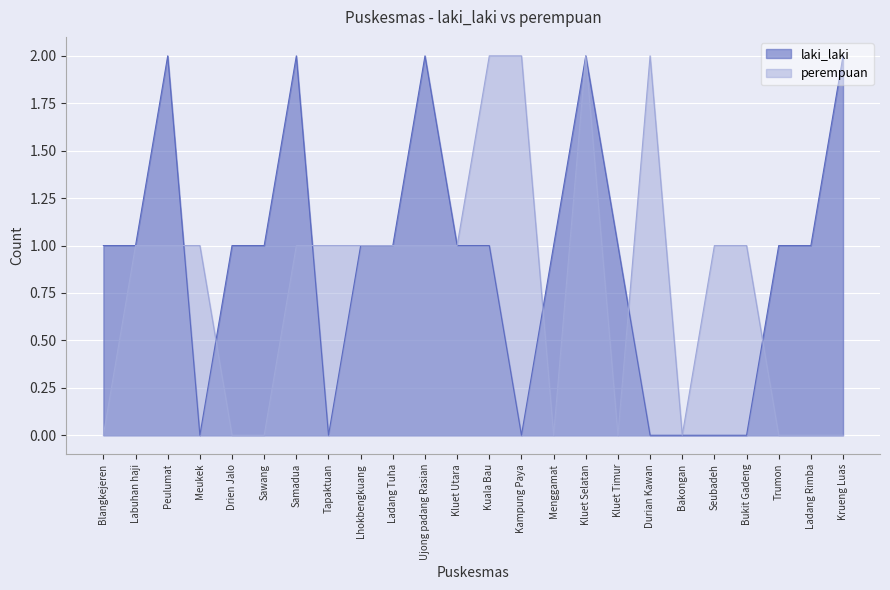

Reading left to right, extract all data points from this chart.

laki_laki: Blangkejeren=1	Labuhan haji=1	Peulumat=2	Meukek=0	Drien Jalo=1	Sawang=1	Samadua=2	Tapaktuan=0	Lhokbengkuang=1	Ladang Tuha=1	Ujong padang Rasian=2	Kluet Utara=1	Kuala Bau=1	Kampung Paya=0	Menggamat=1	Kluet Selatan=2	Kluet Timur=1	Durian Kawan=0	Bakongan=0	Seubadeh=0	Bukit Gadeng=0	Trumon=1	Ladang Rimba=1	Krueng Luas=2
perempuan: Blangkejeren=0	Labuhan haji=1	Peulumat=1	Meukek=1	Drien Jalo=0	Sawang=0	Samadua=1	Tapaktuan=1	Lhokbengkuang=1	Ladang Tuha=1	Ujong padang Rasian=1	Kluet Utara=1	Kuala Bau=2	Kampung Paya=2	Menggamat=0	Kluet Selatan=2	Kluet Timur=0	Durian Kawan=2	Bakongan=0	Seubadeh=1	Bukit Gadeng=1	Trumon=0	Ladang Rimba=0	Krueng Luas=0